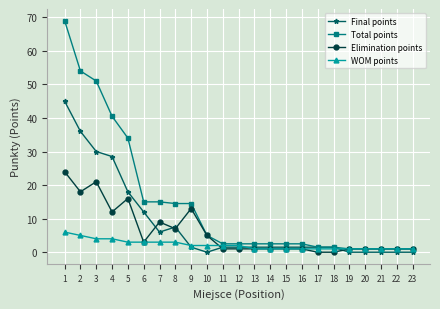

Reading left to right, transcribe all the data shown in this chart.

Final points: 45.0	36.0	30.0	28.5	18.0	12.0	6.0	7.5	1.5	0.0	1.5	1.5	1.5	1.5	1.5	1.5	1.5	1.5	0.0	0.0	0.0	0.0	0.0
Total points: 69.0	54.0	51.0	40.5	34.0	15.0	15.0	14.5	14.5	5.0	2.5	2.5	2.5	2.5	2.5	2.5	1.5	1.5	1.0	1.0	1.0	1.0	1.0
Elimination points: 24.0	18.0	21.0	12.0	16.0	3.0	9.0	7.0	13.0	5.0	1.0	1.0	1.0	1.0	1.0	1.0	0.0	0.0	1.0	1.0	1.0	1.0	1.0
WOM points: 6.0	5.0	4.0	4.0	3.0	3.0	3.0	3.0	2.0	2.0	2.0	2.0	1.0	1.0	1.0	1.0	1.0	1.0	1.0	1.0	1.0	1.0	1.0